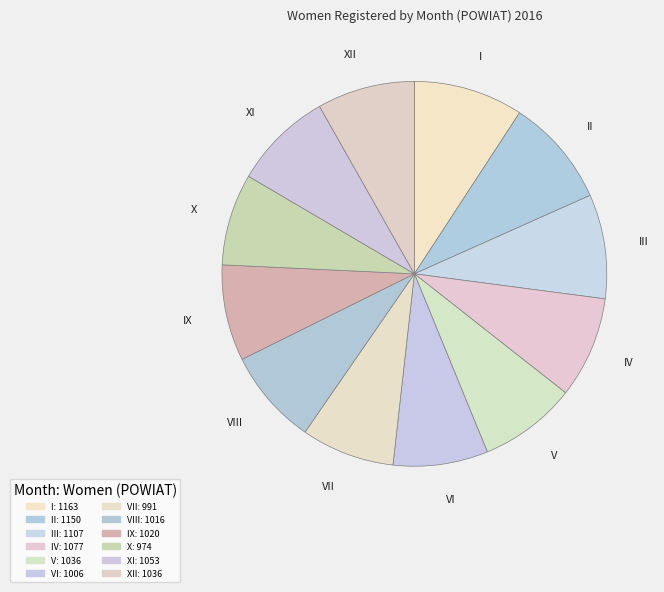

The VI slice represents 8% of the pie. True or false?

True